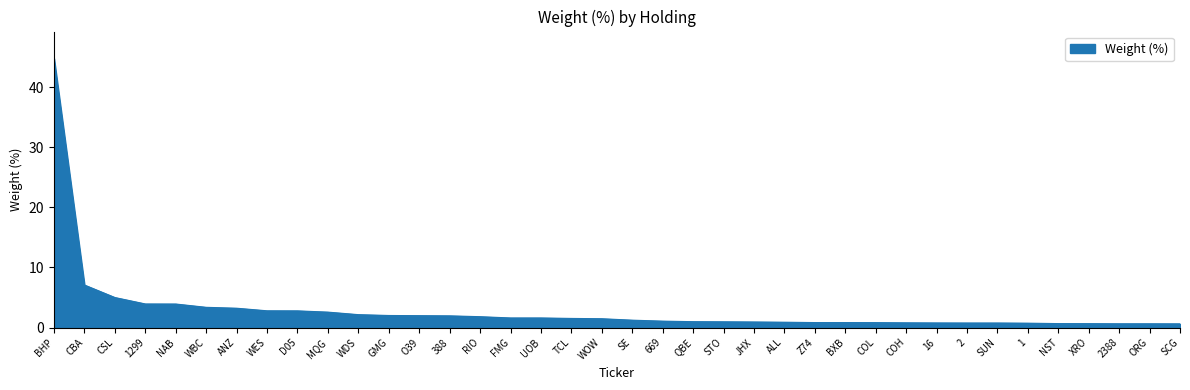

Which label corresponds to the largest value in the chart?

BHP